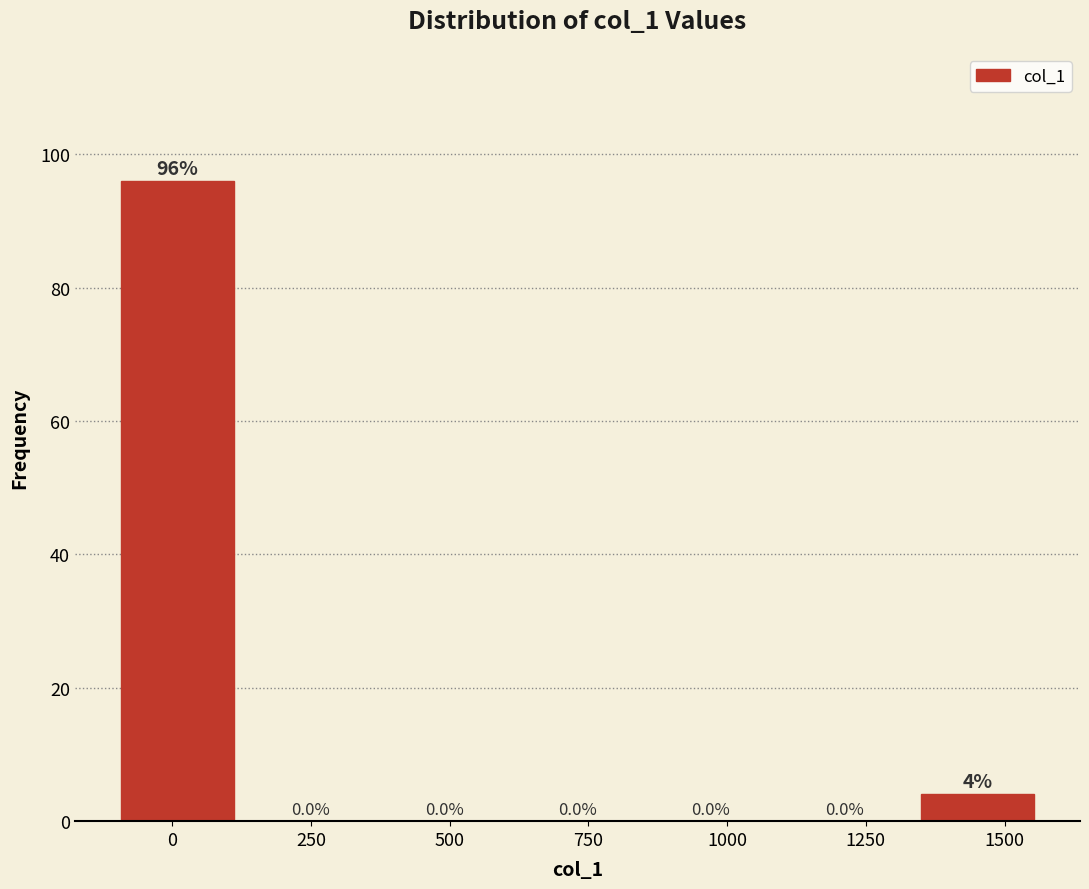

Reading left to right, transcribe this chart: for each bar, give the range it covers on the x-axis and its height. The bar edges are not printed on the chart, so give them approximately, as read against the axis.

-100 to 150: 96.0
150 to 350: 0.0
350 to 600: 0.0
600 to 850: 0.0
850 to 1100: 0.0
1100 to 1350: 0.0
1350 to 1550: 4.0